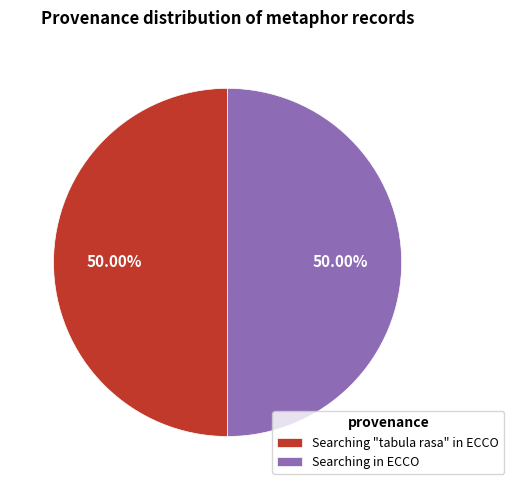

To the nearest percent, what portion does Searching in ECCO represent?

50%